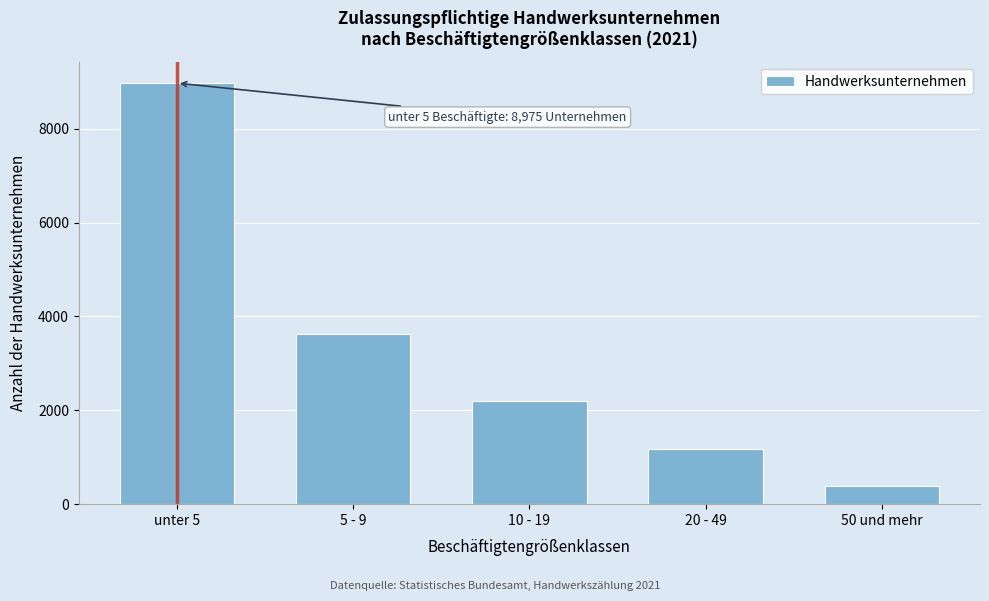

Reading left to right, extract all data points from this chart.

8975	3627	2191	1183	391